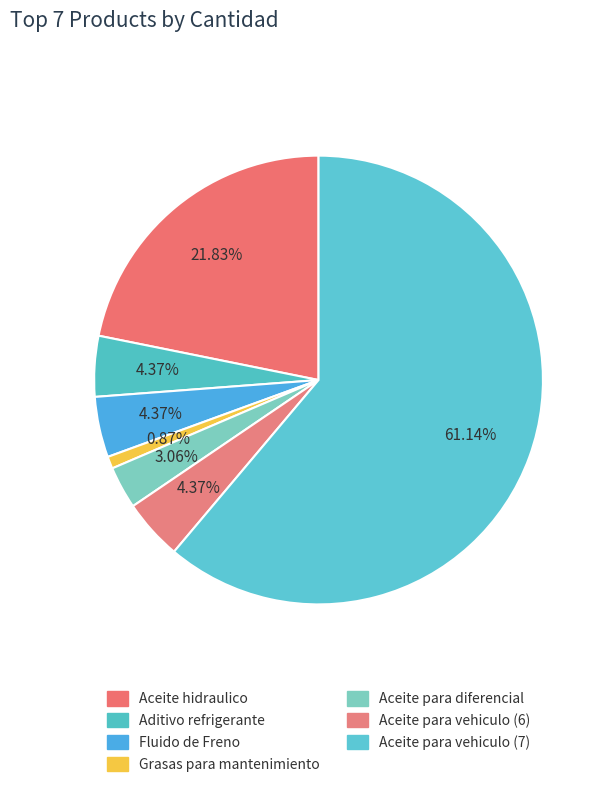

To the nearest percent, what portion does Fluido de Freno represent?

4%